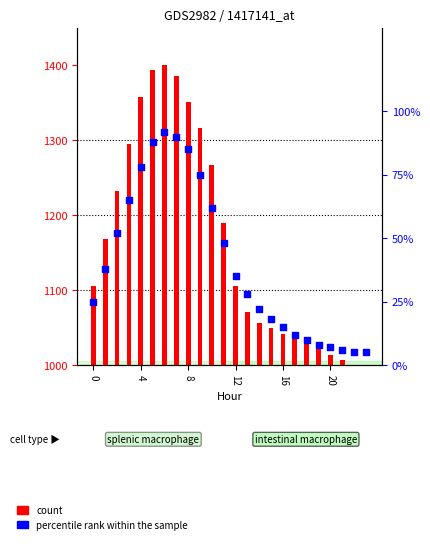

What are all the series names shown in the legend?

count, percentile rank within the sample